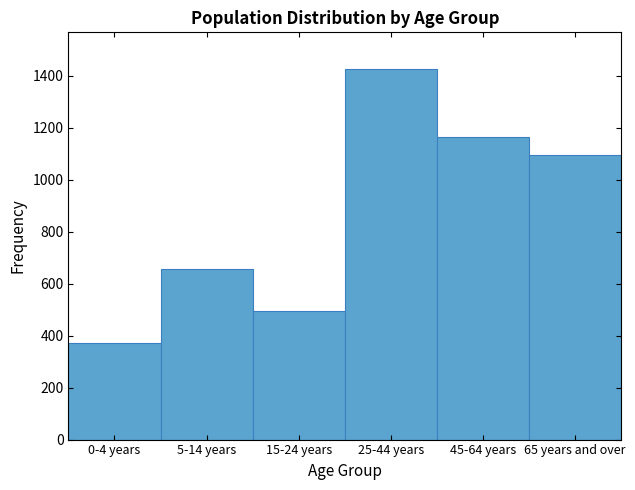

Reading left to right, transcribe all the data shown in this chart.

0-4 years=372	5-14 years=655	15-24 years=496	25-44 years=1425	45-64 years=1166	65 years and over=1095